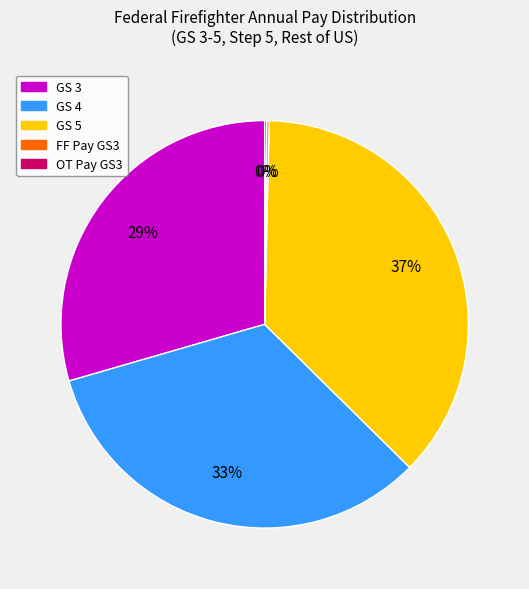

To the nearest percent, what is the difference between the largest and smallest slice percentages?

37%